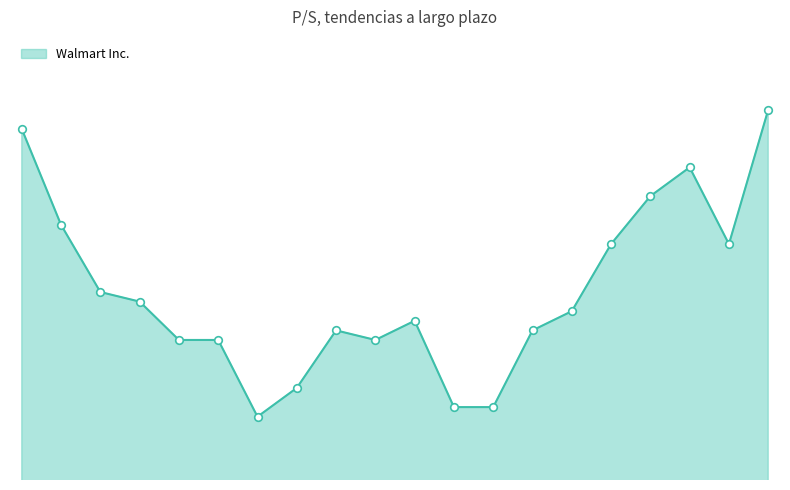

At which category is the sum across all series the highest?

2024